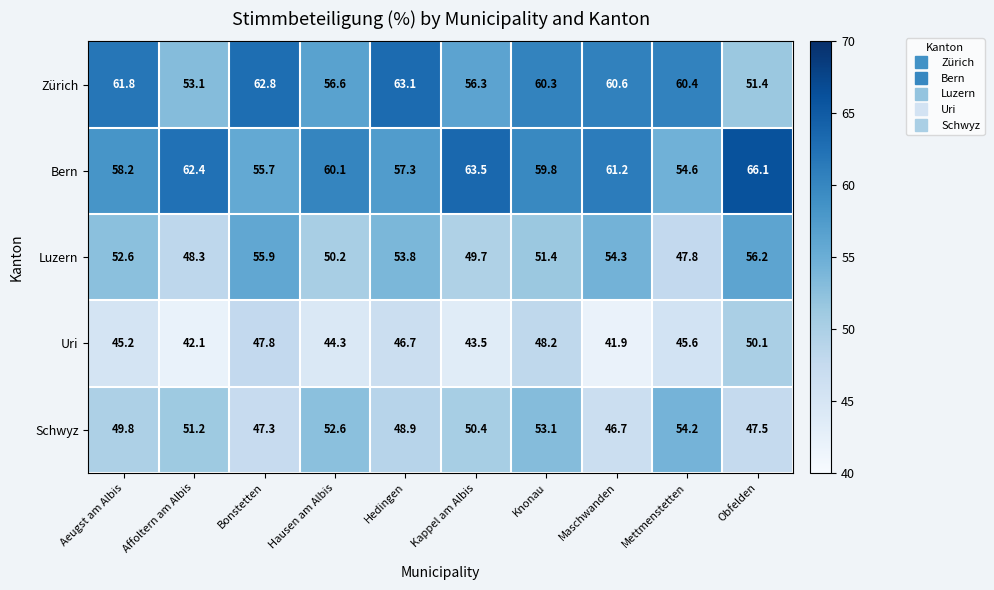

The Zürich series shows 60.3 at Knonau. True or false?

True